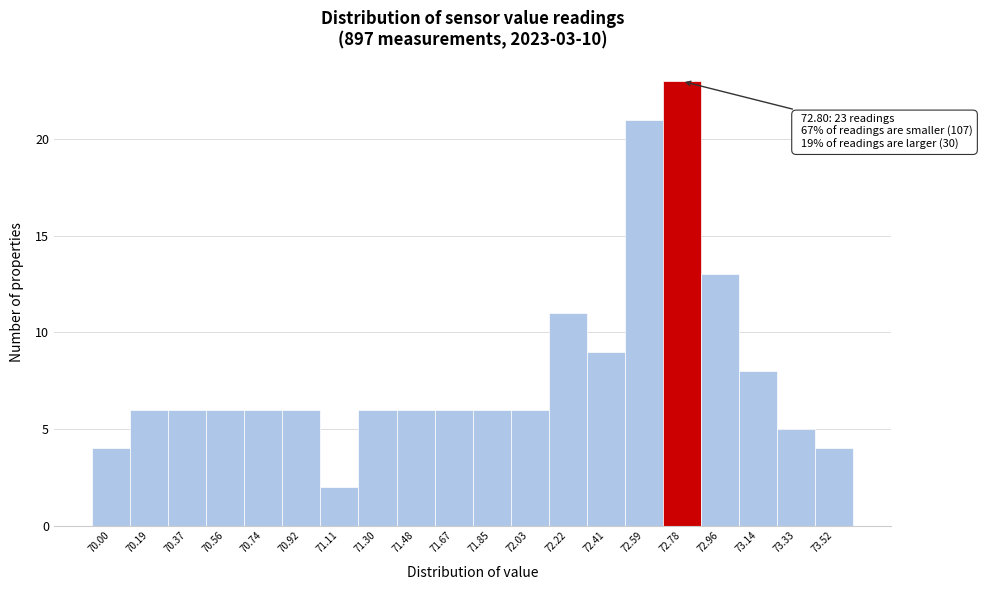

Reading left to right, what are all the values shown in this chart?

70.00=4	70.19=6	70.37=6	70.56=6	70.74=6	70.92=6	71.11=2	71.30=6	71.48=6	71.67=6	71.85=6	72.03=6	72.22=11	72.41=9	72.59=21	72.78=23	72.96=13	73.14=8	73.33=5	73.52=4